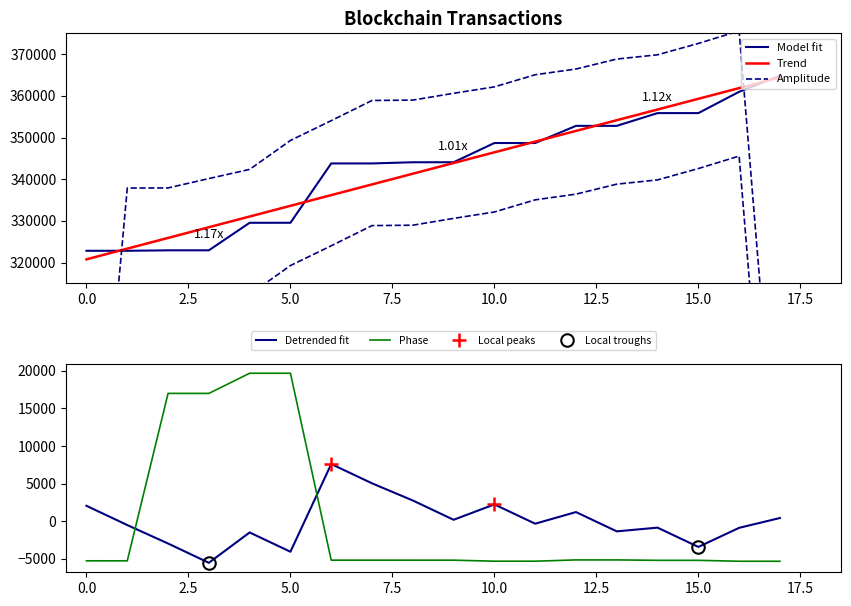

True or false: Detrended fit and Phase cross at least once.

True